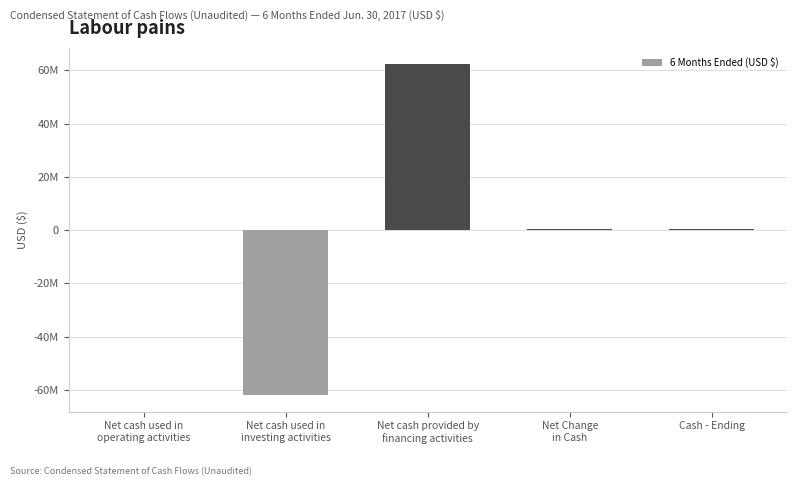

The chart shows a value of 571347 at Cash - Ending. True or false?

True